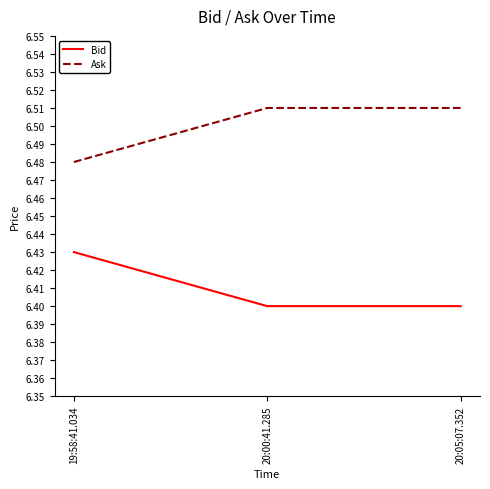

What is the sum of all Ask values?

19.5